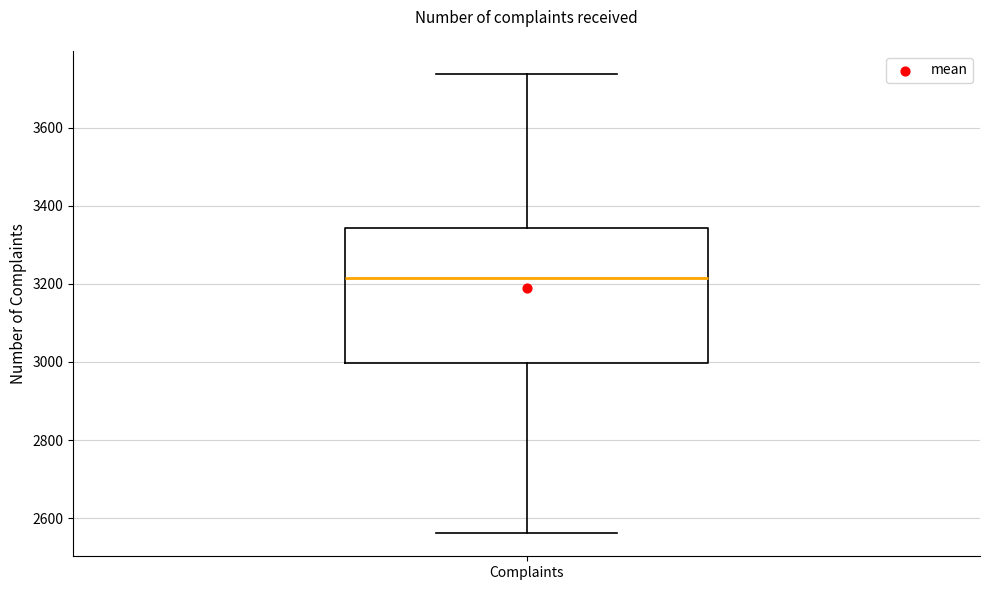

Read this box plot against the y-axis: the position of the median line, the range covered by the box, and the ends of both whiskers. The values are not printed on the chart, so give them approximately, as read against the axis.

median 3220, box 3000 to 3340, whiskers 2560 to 3740